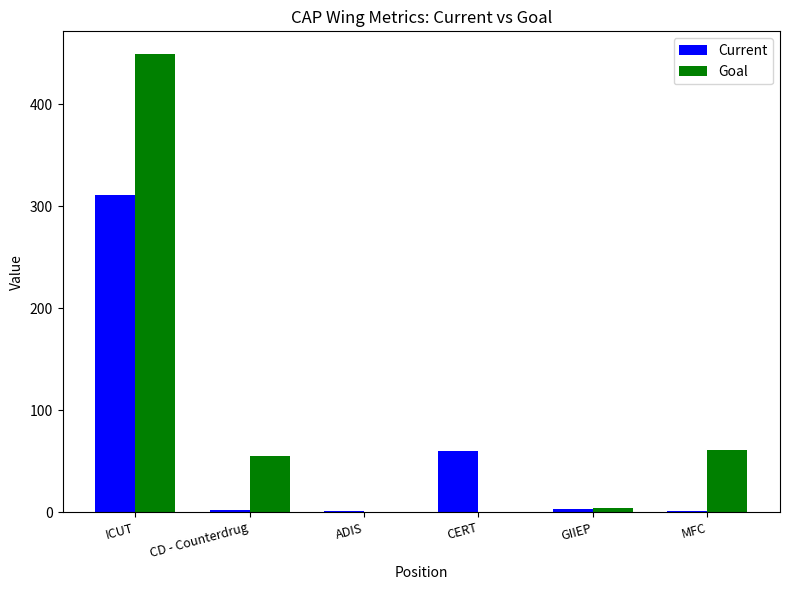

What is the sum of all Goal values?

568.3